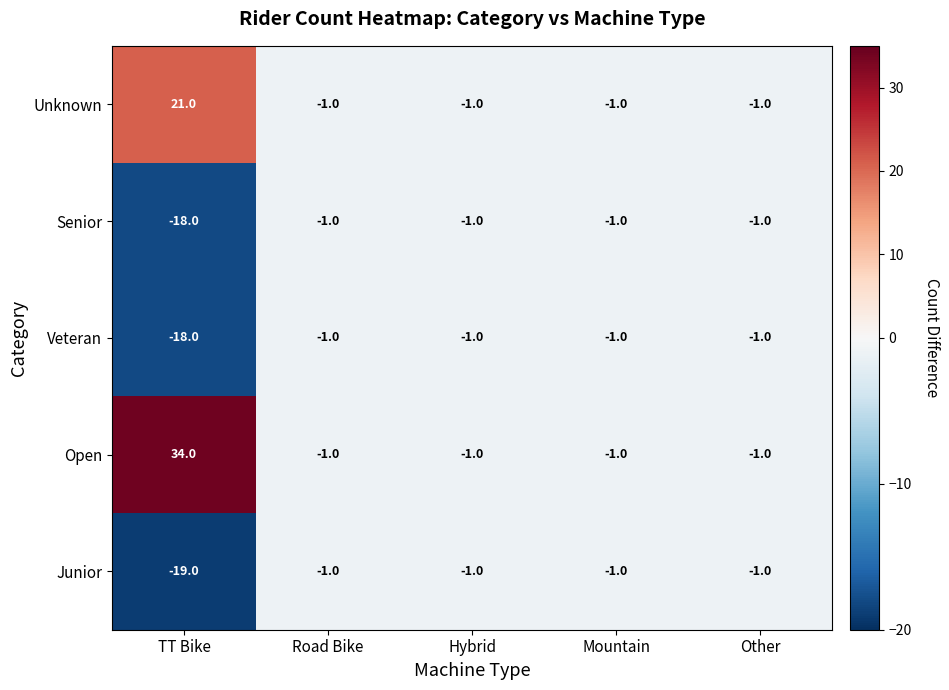

Read the Senior value at TT Bike, to the nearest 5.

-20